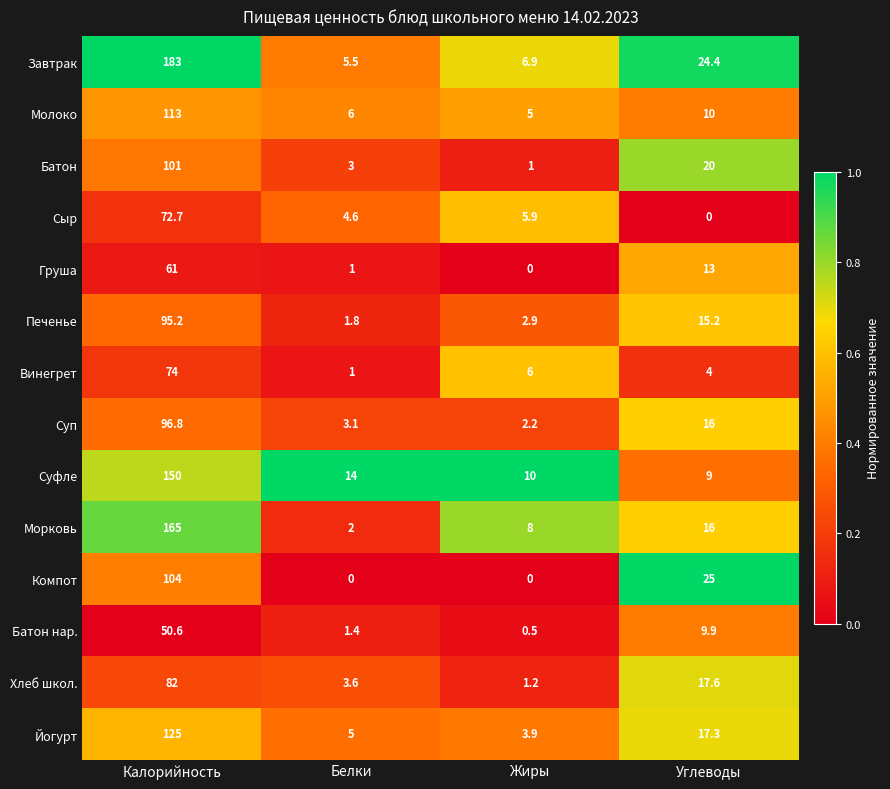

Which series has the largest total across all categories?

Завтрак